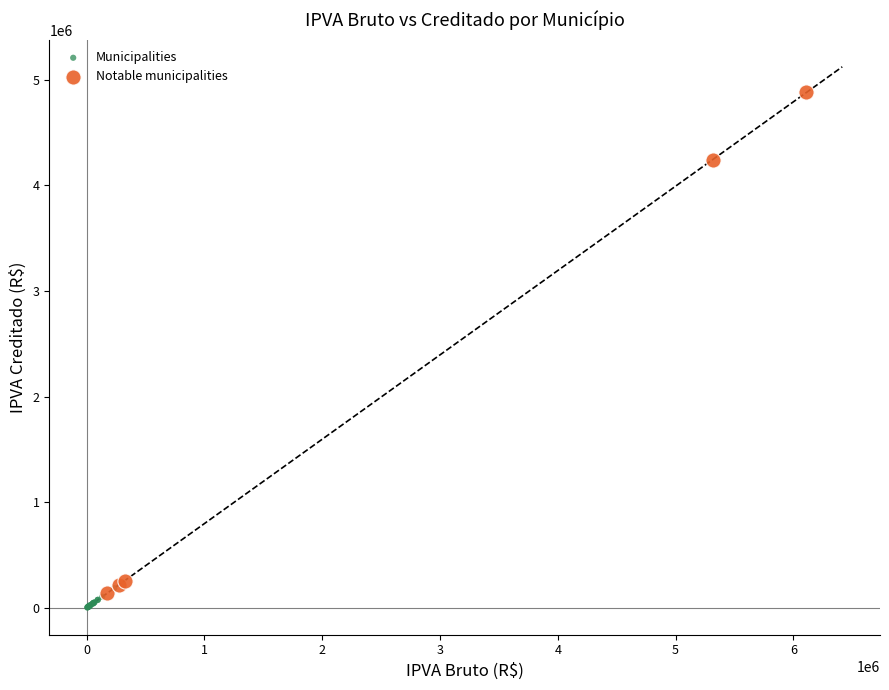

Which series has the largest Y range (max minus min)?

Notable municipalities